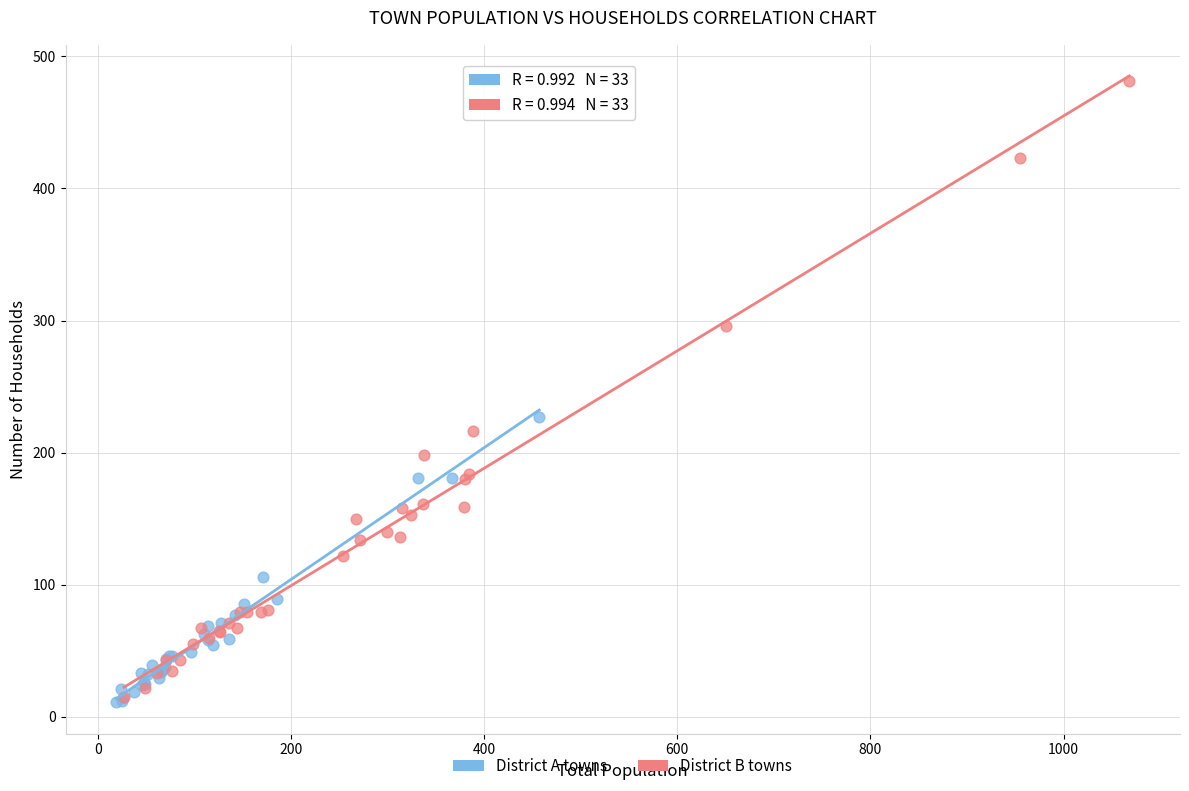

Which series has the largest Y range (max minus min)?

District B towns